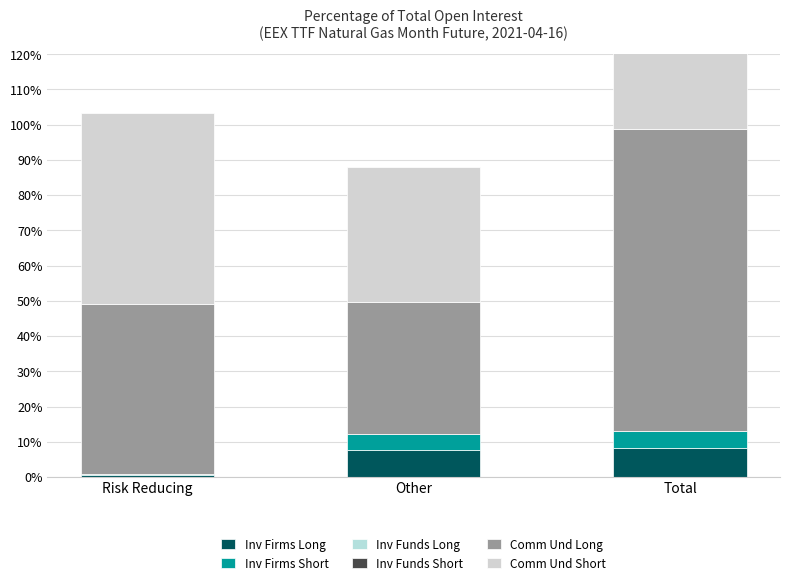

What is the difference between the maximum and minimum values in the Inv Firms Short series?

4.5